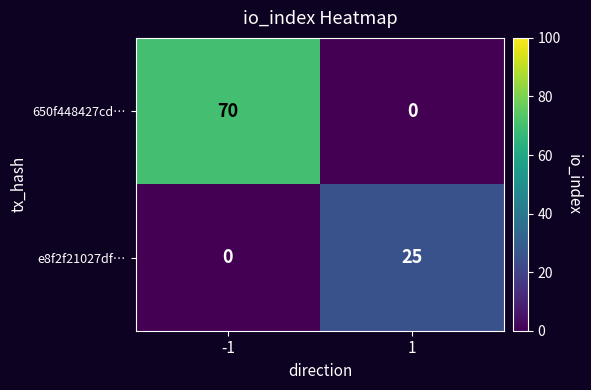

What is the difference between the e8f2f21027df… values at 1 and -1?

25